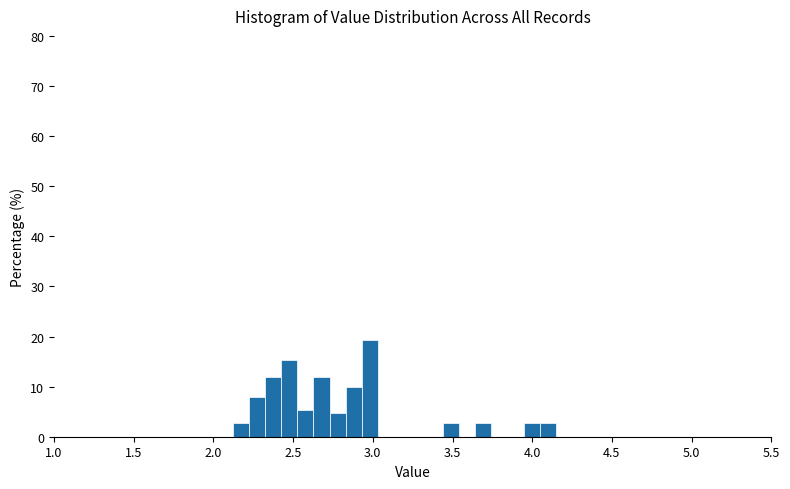

Around what value on the x-axis is the tallest bar? Give the approximate position of its centre, as read against the axis.

3.00